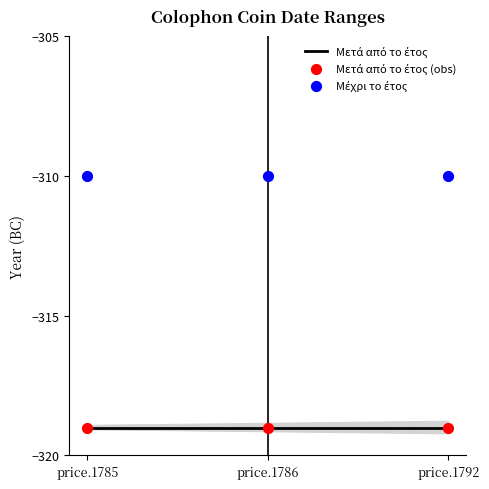

Which series contains the highest Y value?

Μέχρι το έτος